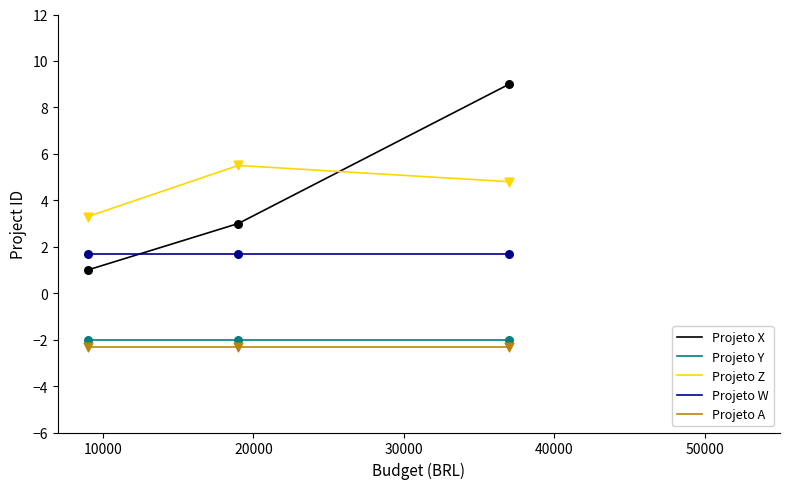

Which series has the largest range (max minus min)?

Projeto X